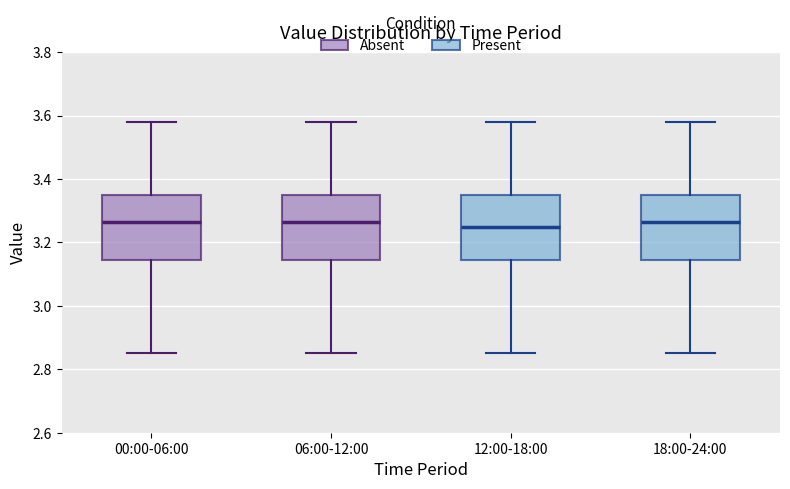

Reading left to right, read every box against the y-axis: the position of its median line, the range the box covers, and the ends of its whiskers. The values are not printed on the chart, so give them approximately, as read against the axis.

00:00-06:00: median 3.26, box 3.14 to 3.36, whiskers 2.86 to 3.58
06:00-12:00: median 3.26, box 3.14 to 3.36, whiskers 2.86 to 3.58
12:00-18:00: median 3.26, box 3.14 to 3.36, whiskers 2.86 to 3.58
18:00-24:00: median 3.26, box 3.14 to 3.36, whiskers 2.86 to 3.58